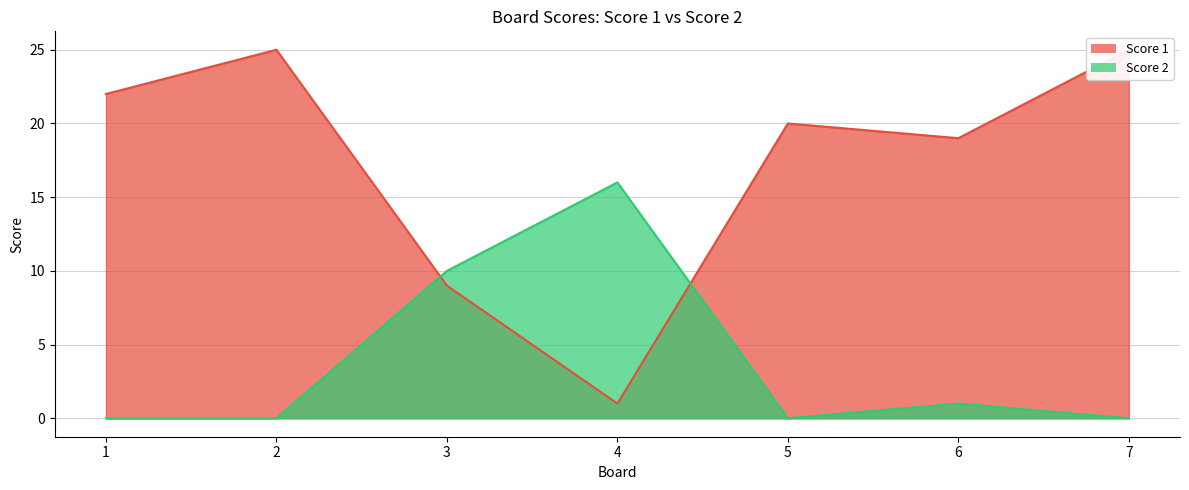

Which label corresponds to the largest value in the chart?

2